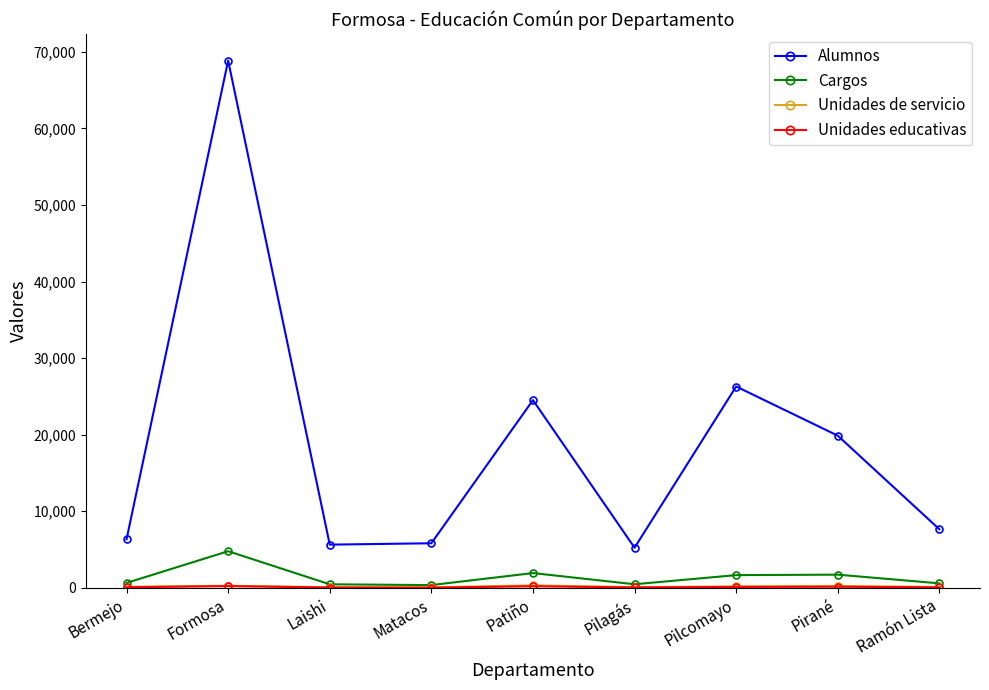

Which series has the largest range (max minus min)?

Alumnos